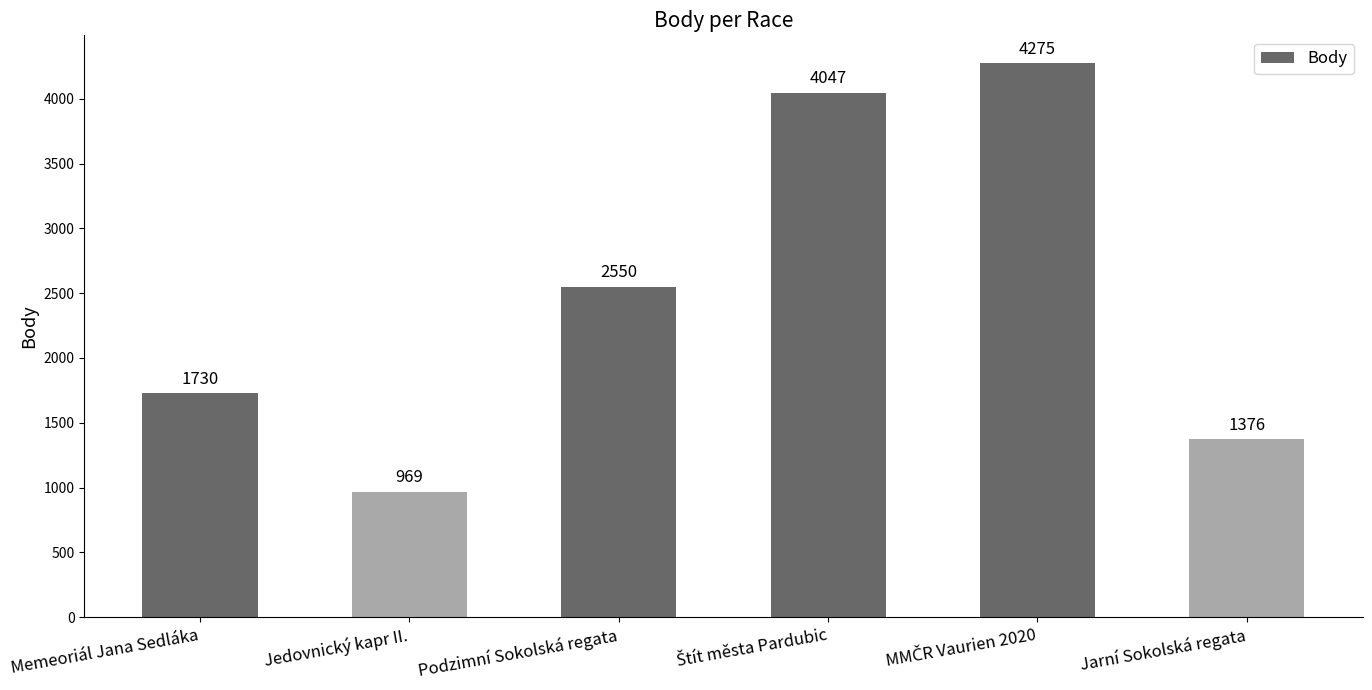

Approximately how many times larger is the value at Podzimní Sokolská regata compared to Jarní Sokolská regata?

1.9